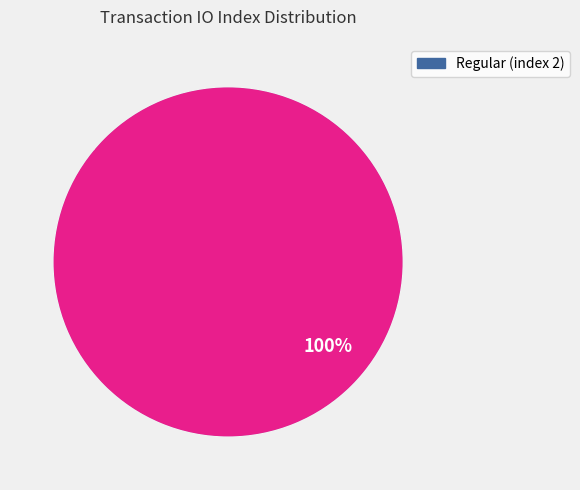

To the nearest percent, what is the average slice percentage?

50%